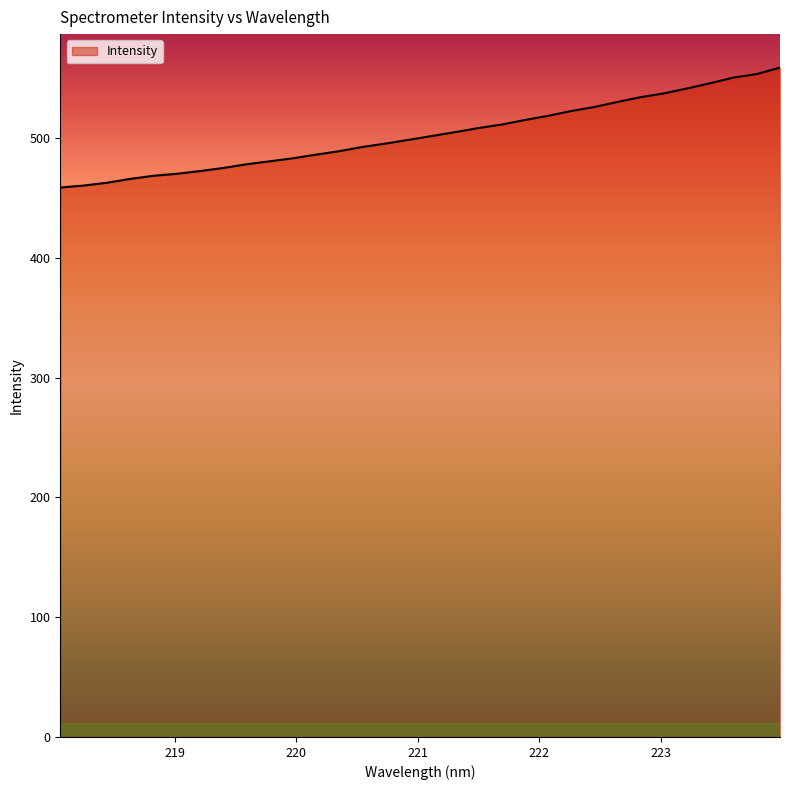

Does the chart have visible grid lines?

No